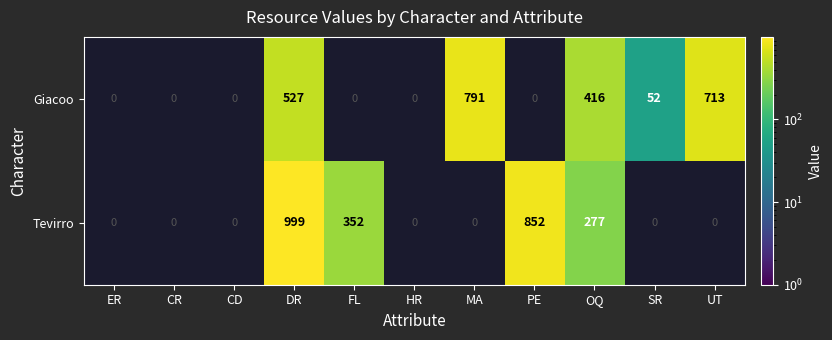

Where is Tevirro nearest to the value 499?

FL